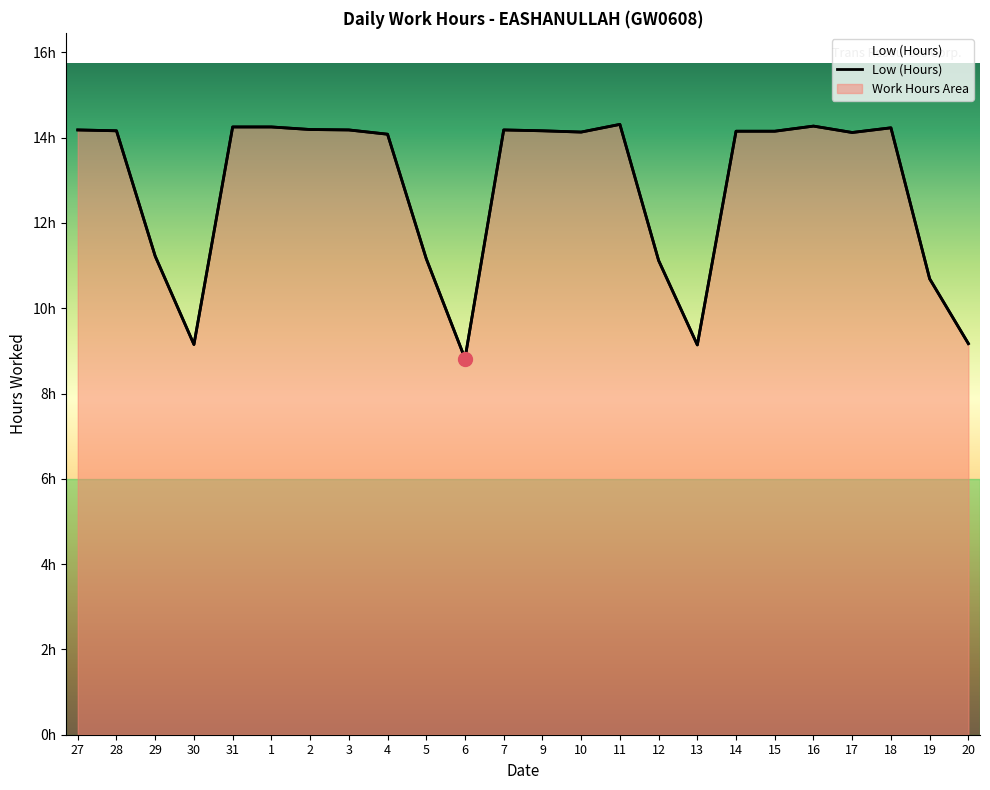

At which label does the data first exceed 14?

27